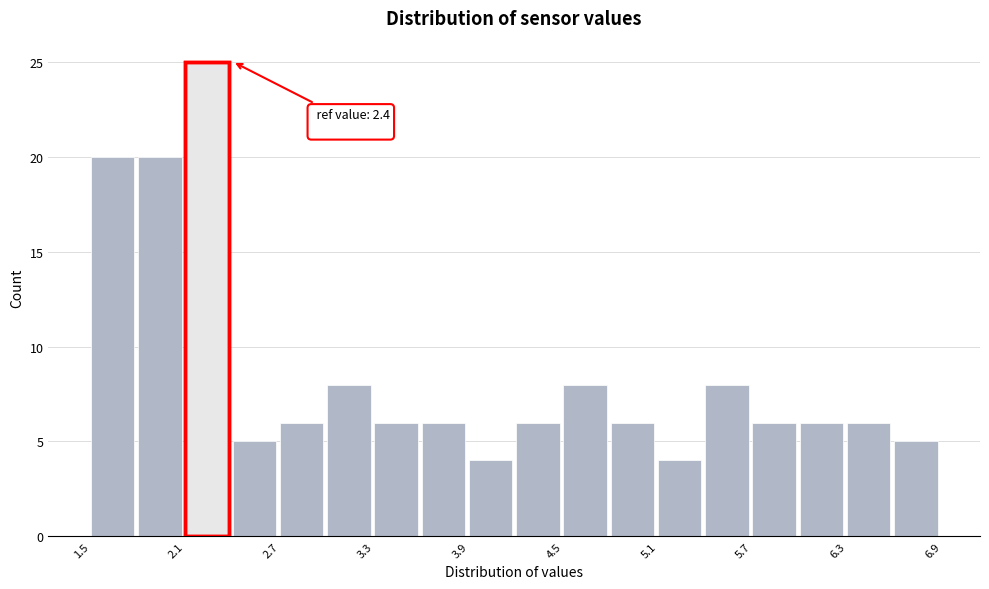

Read against the x-axis, roughly where is the centre of the tallest bar?

2.2